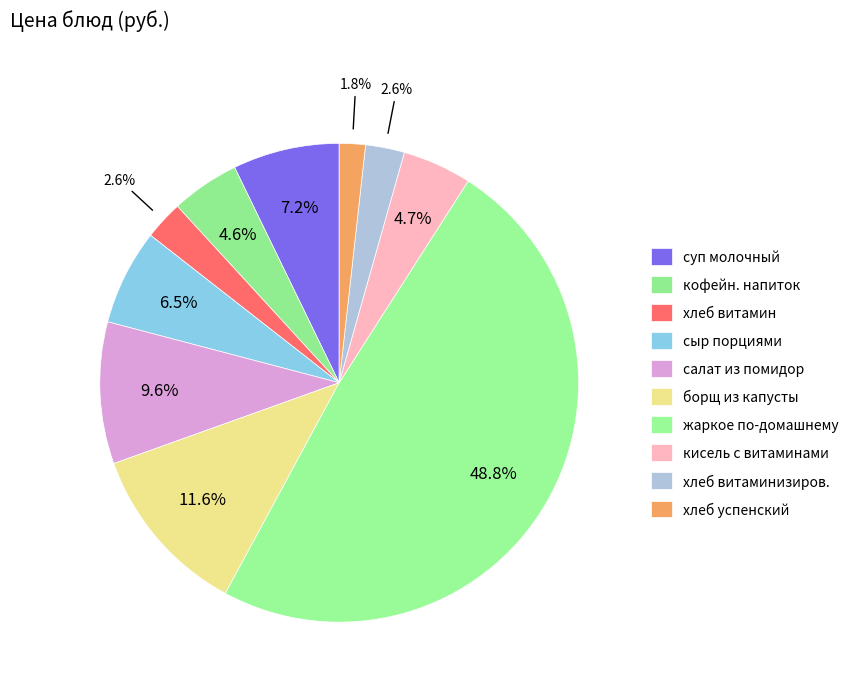

Between хлеб успенский and сыр порциями, which is larger?

сыр порциями